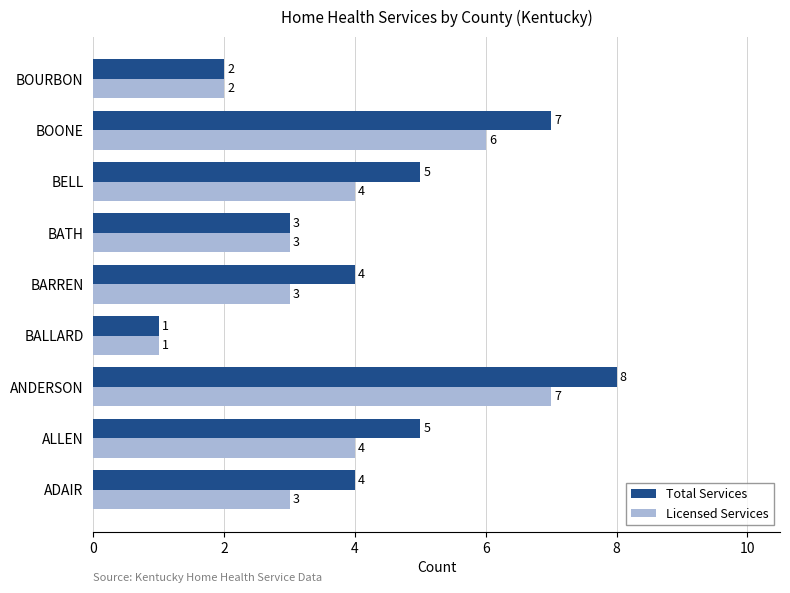

Which series has the largest total across all categories?

Total Services